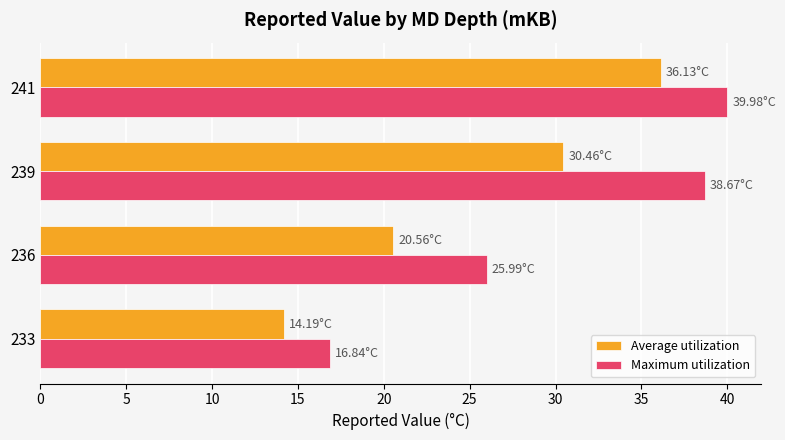

Which series has the widest spread of values?

Maximum utilization